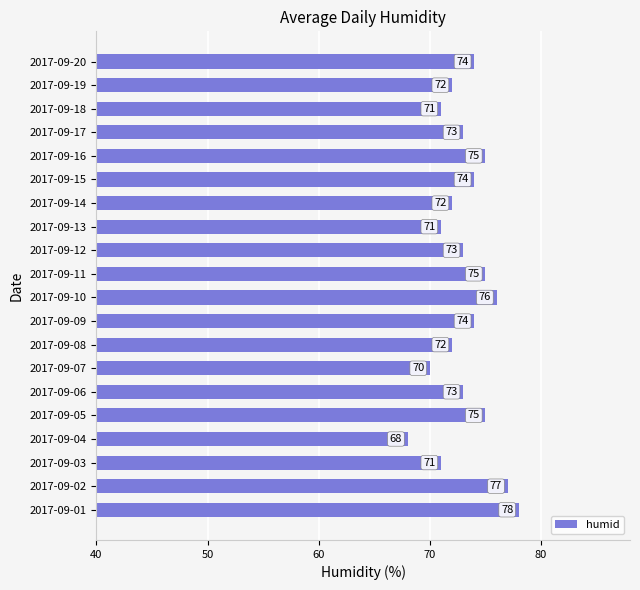

What is the change in value from 2017-09-09 to 2017-09-11?

+1